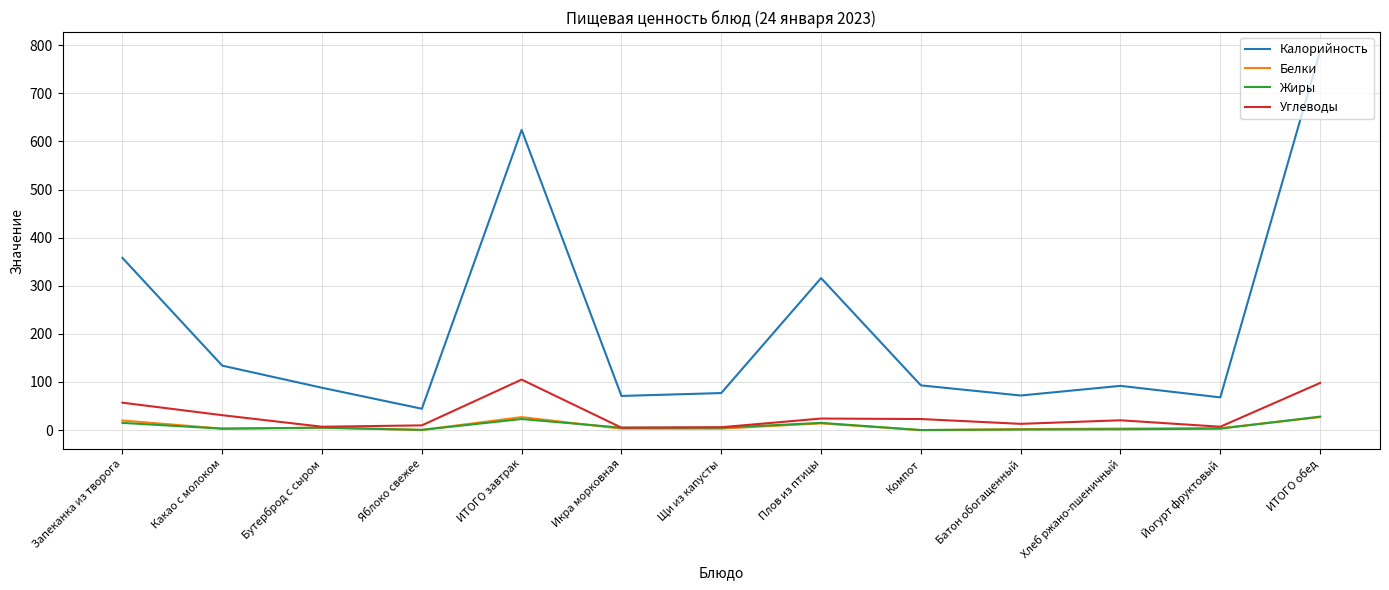

The Углеводы series shows 9.8 at Яблоко свежее. True or false?

True